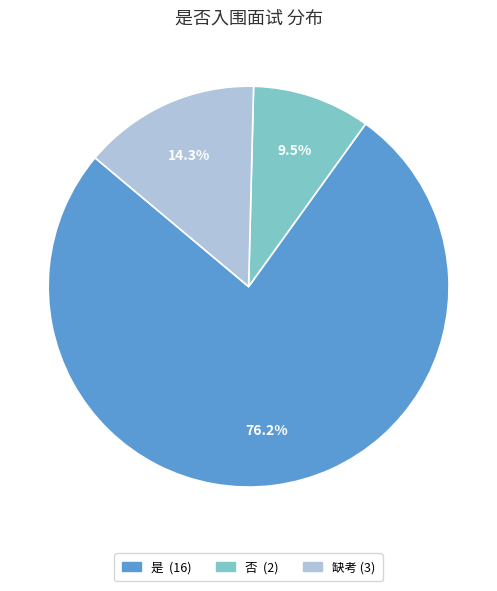

Count the number of slices in the pie.

3